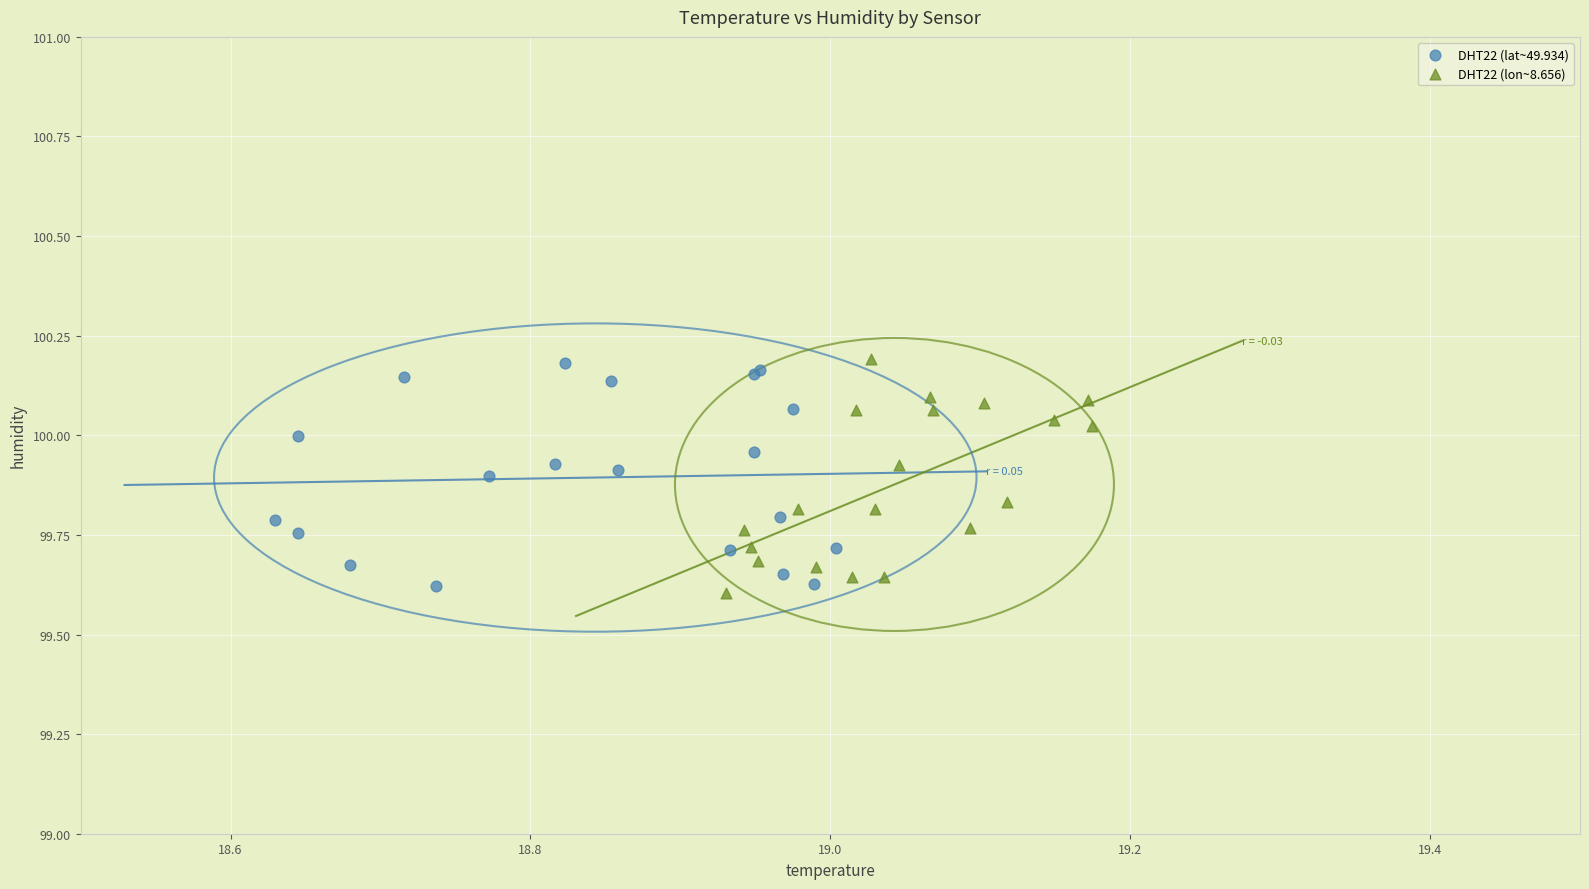

Which series has the largest Y range (max minus min)?

DHT22 (lon~8.656)